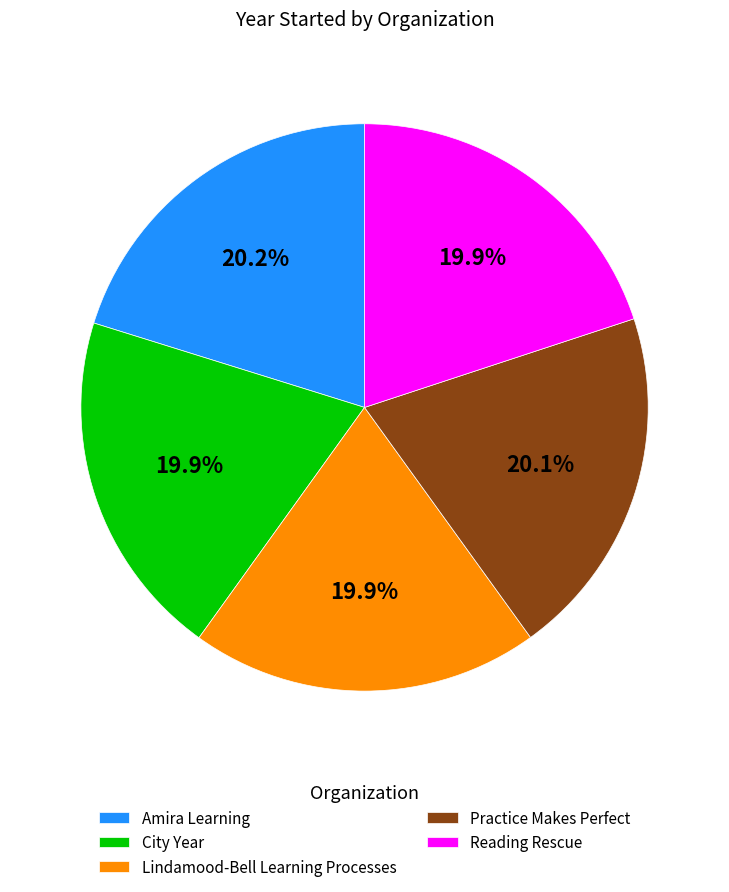

Does any single category account for the majority?

No